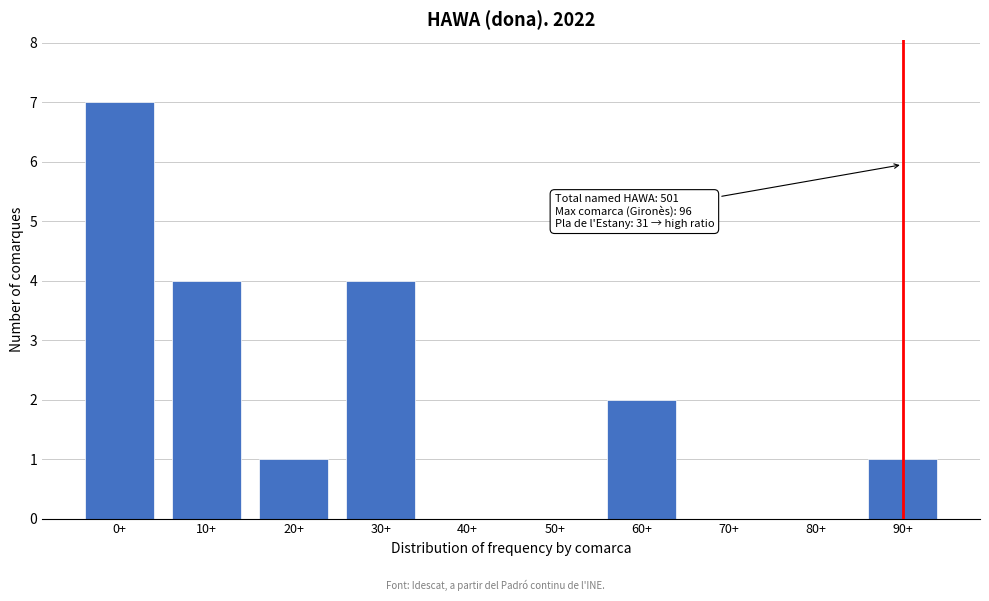

Reading left to right, list all the values displayed in this chart.

0+=7	10+=4	20+=1	30+=4	40+=0	50+=0	60+=2	70+=0	80+=0	90+=1